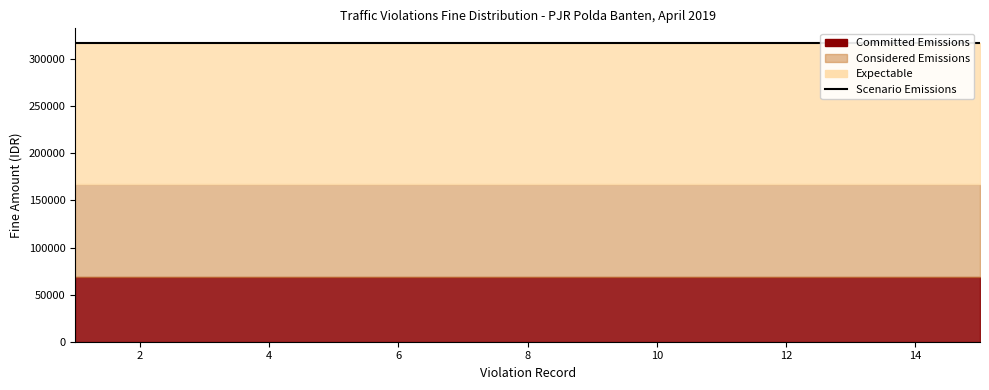

At how many categories does at least one series exceed 125079?

15